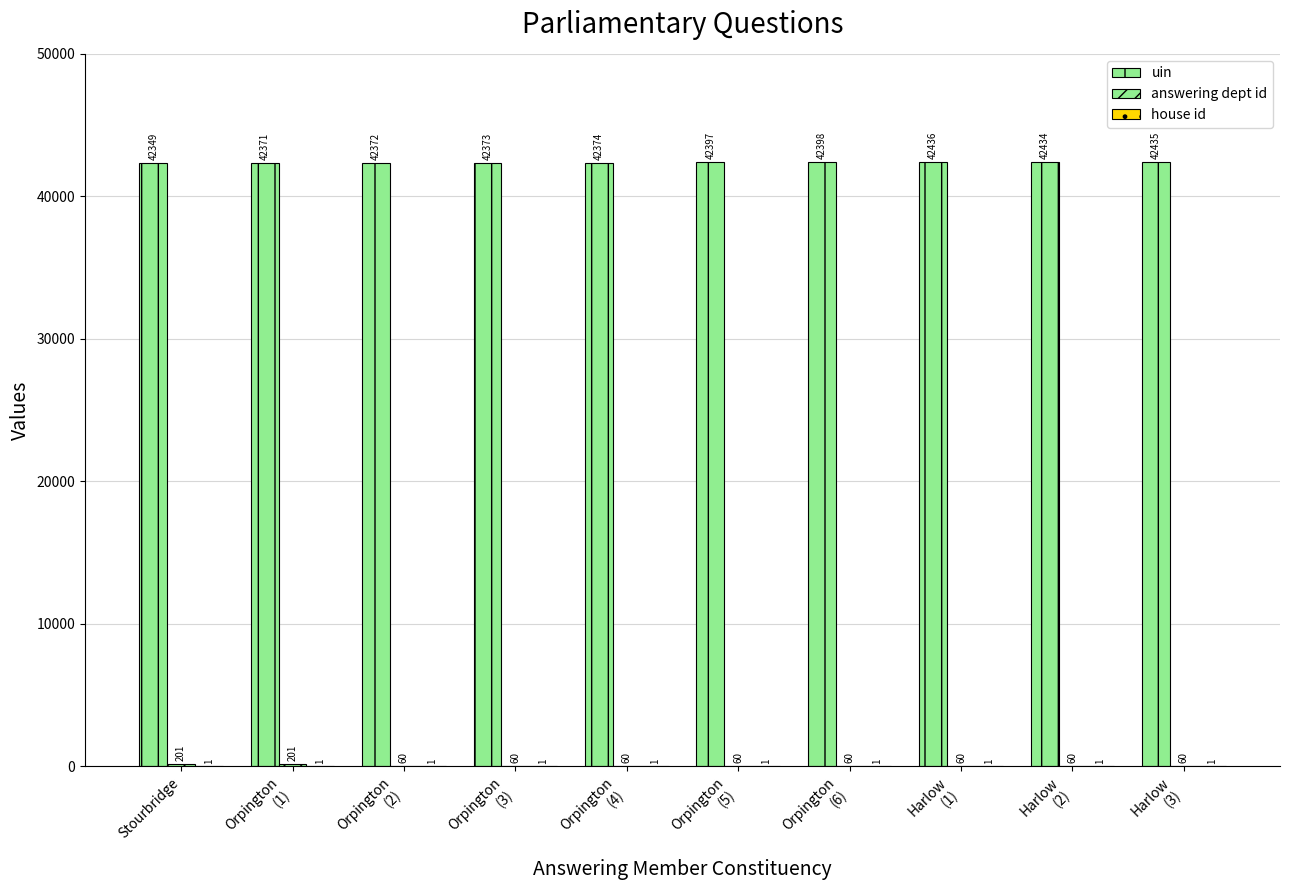

What position from the right is Orpington
(5)?

5